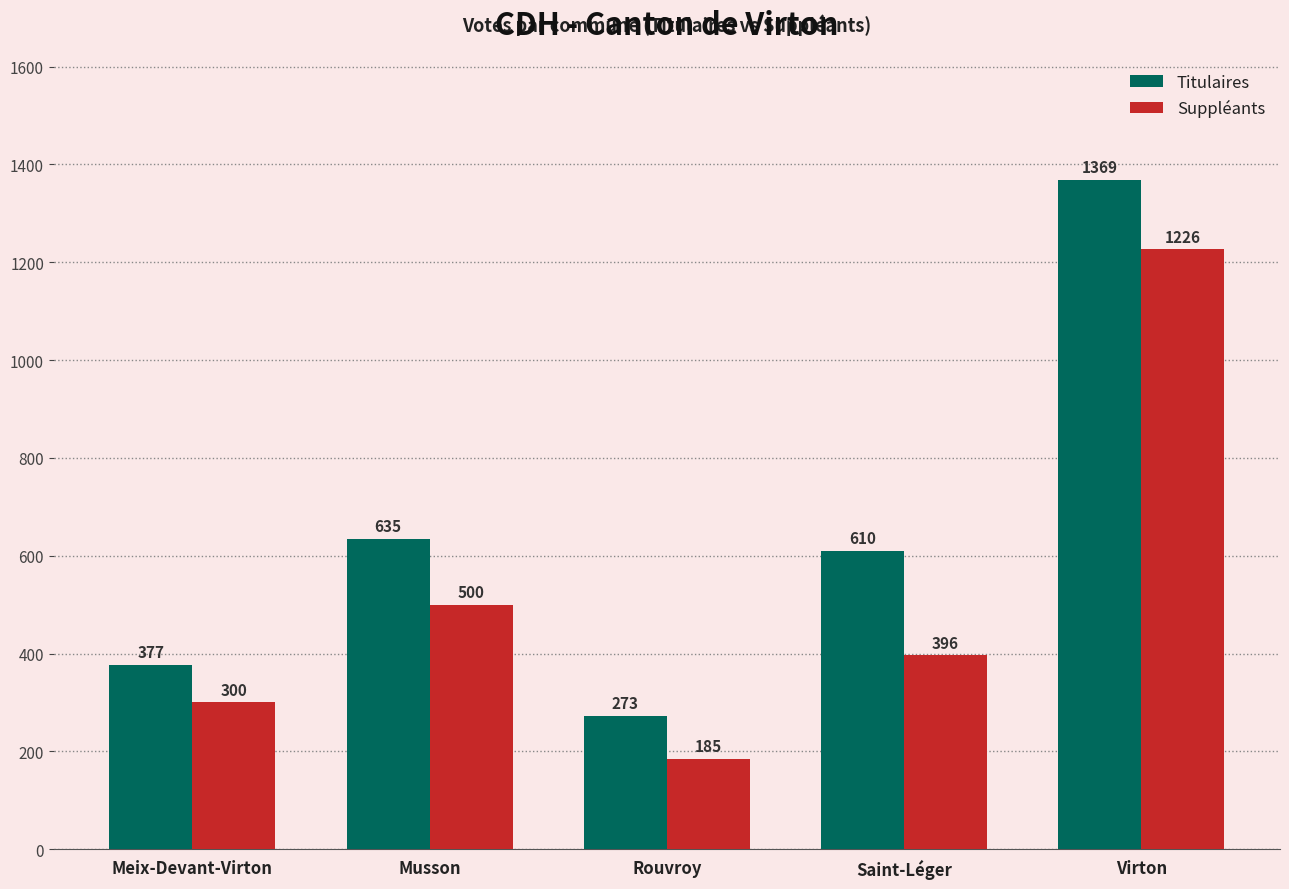

Reading left to right, list all the values displayed in this chart.

Titulaires: 377	635	273	610	1369
Suppléants: 300	500	185	396	1226